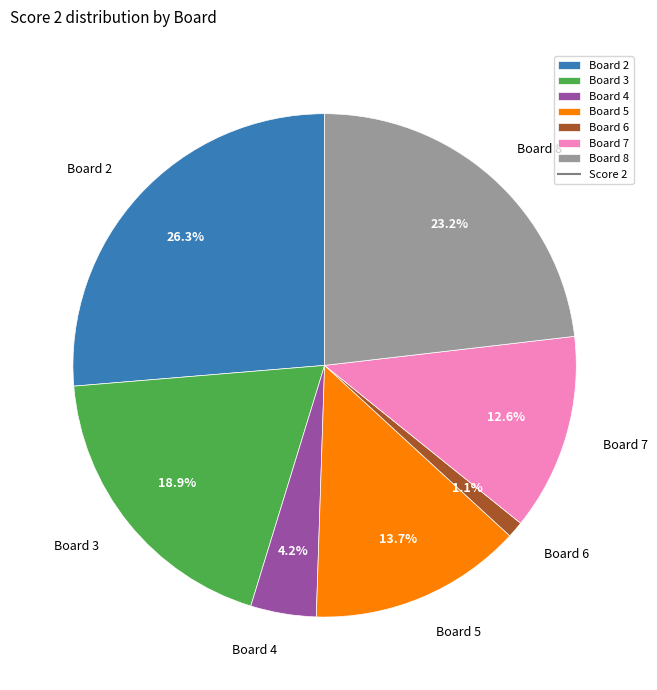

Is Board 5 the majority of the pie?

No